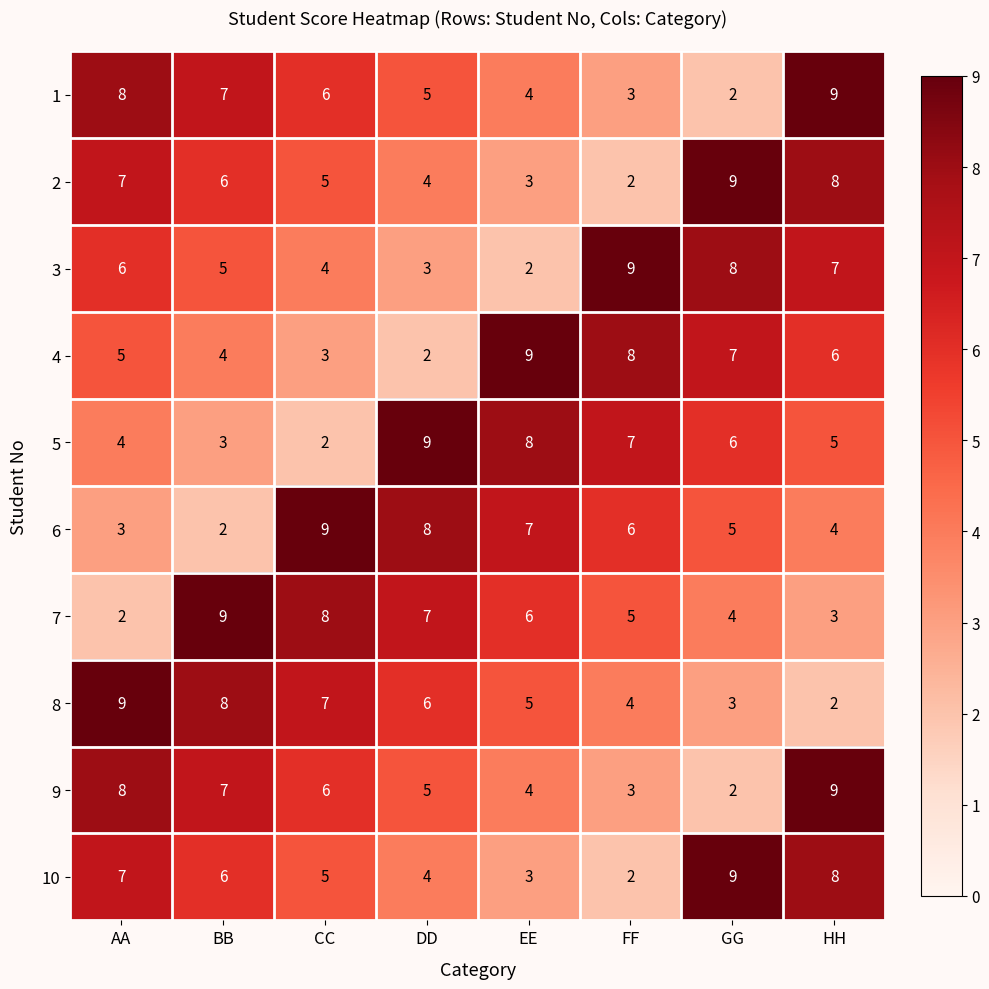

What is the highest value of the 2 series?

9